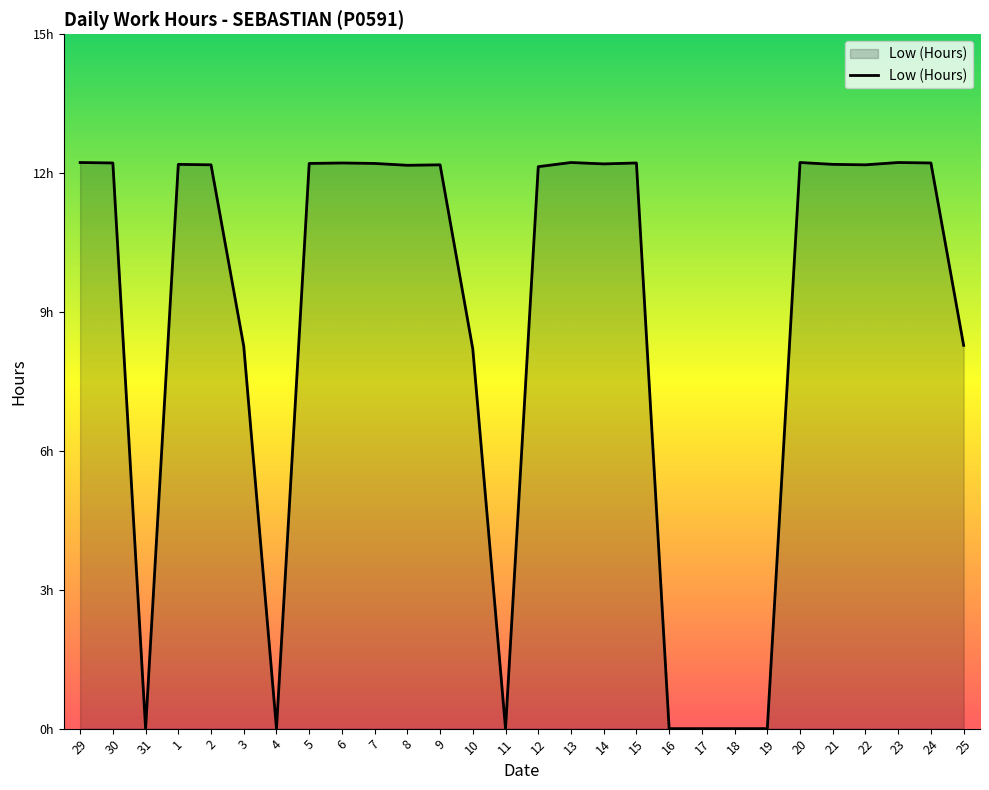

What is the label of the 14th point from the left?

11